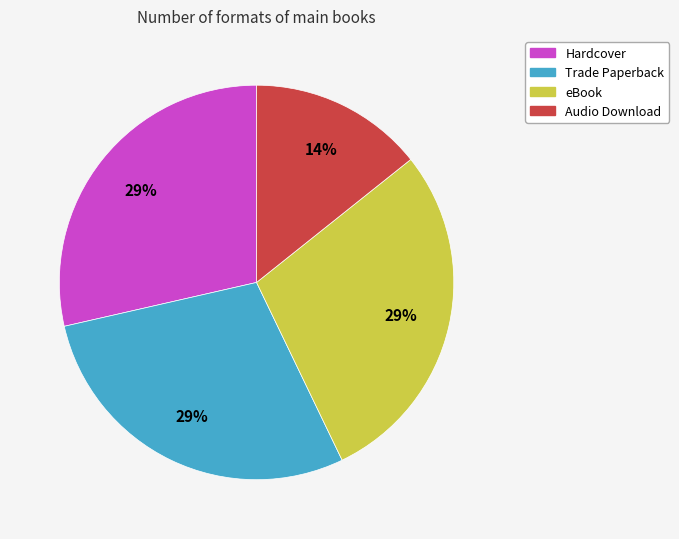

Is it true that eBook is 29% of the pie?

True